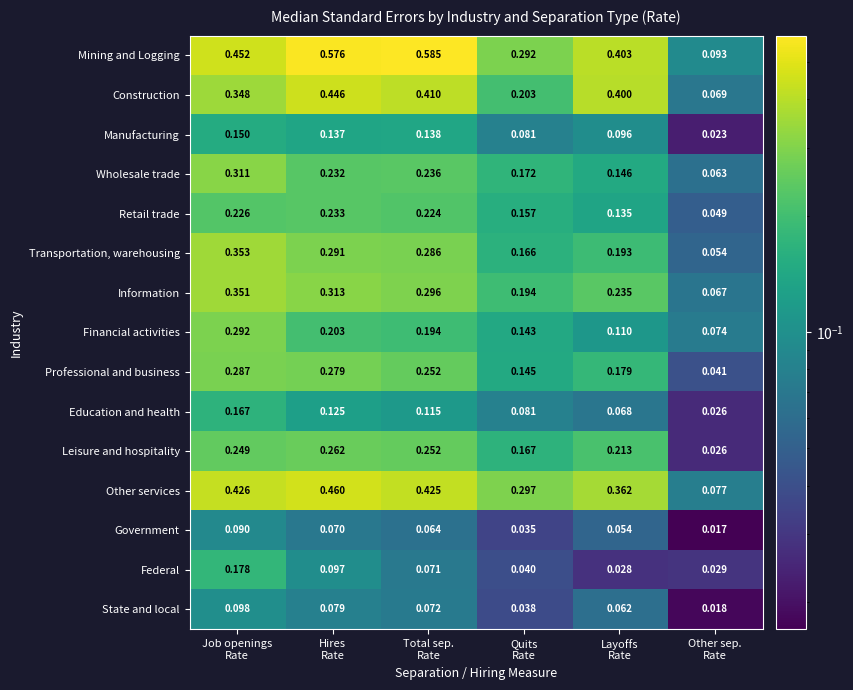

Which series has the largest range (max minus min)?

Mining and Logging